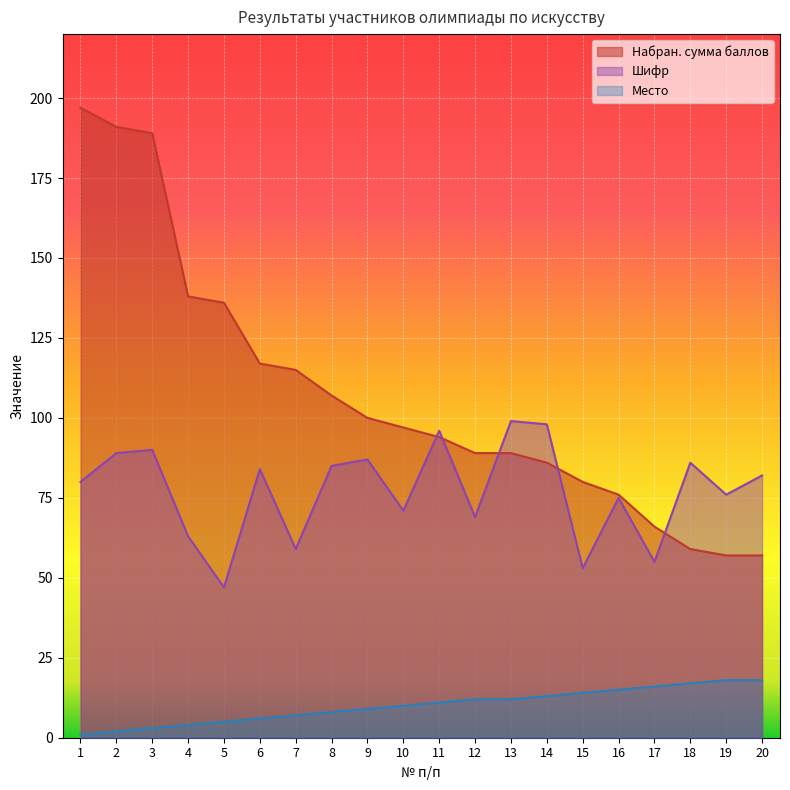

Is the value of Шифр at 11 greater than the value of Набран. сумма баллов at 12?

Yes